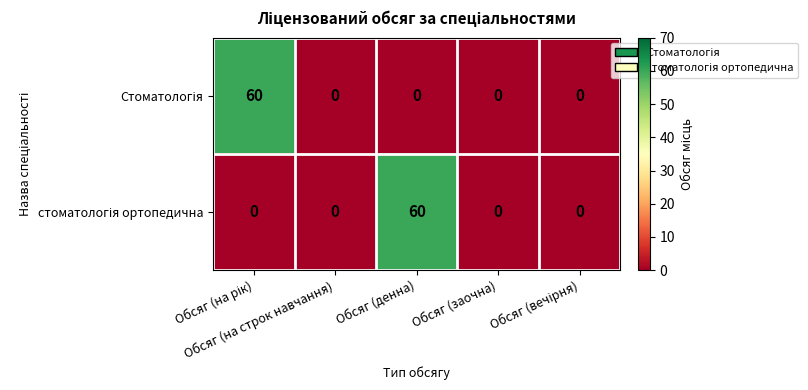

Between Обсяг (на строк навчання) and Обсяг (заочна), which series saw the biggest shift?

Стоматологія